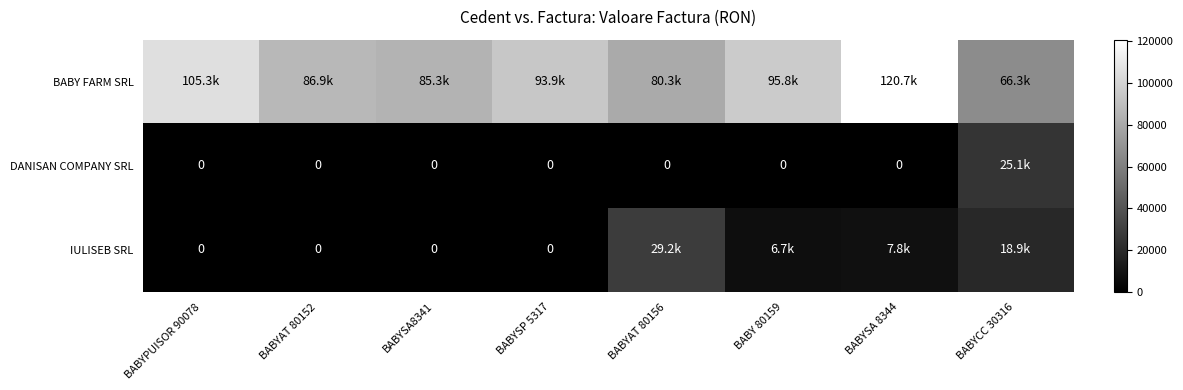

Which category has the highest value in the IULISEB SRL series?

BABYAT 80156